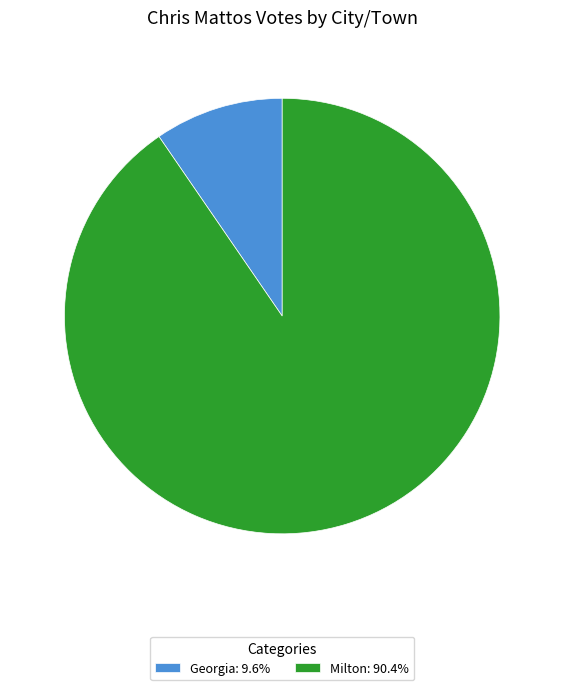

Is Georgia the majority of the pie?

No